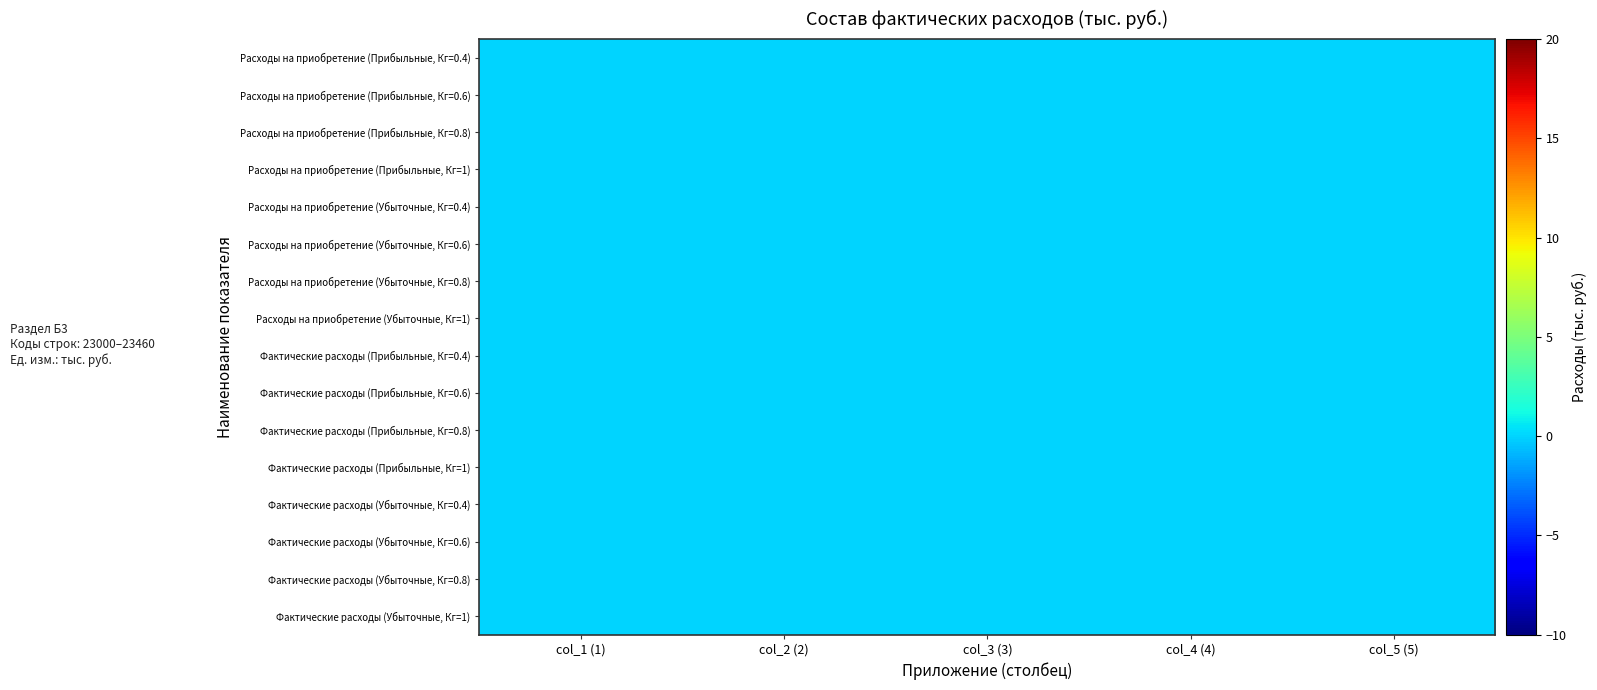

At col_3 (3), list the series in order from largest to smallest.

Расходы на приобретение (Убыточные, Кг=0.4), Расходы на приобретение (Прибыльные, Кг=0.4), Фактические расходы (Убыточные, Кг=0.8), Фактические расходы (Прибыльные, Кг=0.8), Расходы на приобретение (Прибыльные, Кг=0.6), Фактические расходы (Прибыльные, Кг=0.4), Фактические расходы (Убыточные, Кг=1), Расходы на приобретение (Прибыльные, Кг=0.8), Фактические расходы (Прибыльные, Кг=1), Фактические расходы (Убыточные, Кг=0.4), Расходы на приобретение (Убыточные, Кг=1), Расходы на приобретение (Убыточные, Кг=0.8), Фактические расходы (Убыточные, Кг=0.6), Фактические расходы (Прибыльные, Кг=0.6), Расходы на приобретение (Прибыльные, Кг=1), Расходы на приобретение (Убыточные, Кг=0.6)